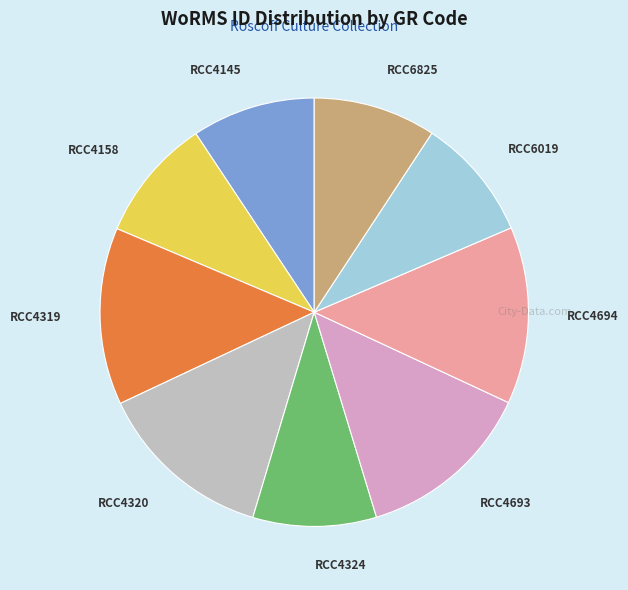

Do RCC4158 and RCC4320 together represent more than half of the pie?

No